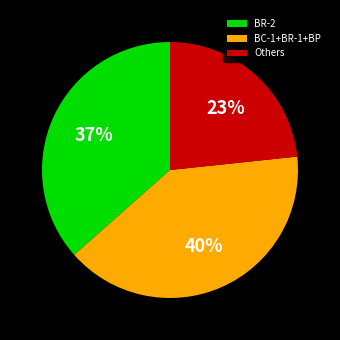

To the nearest percent, what percentage of the pie is BC-1+BR-1+BP?

40%